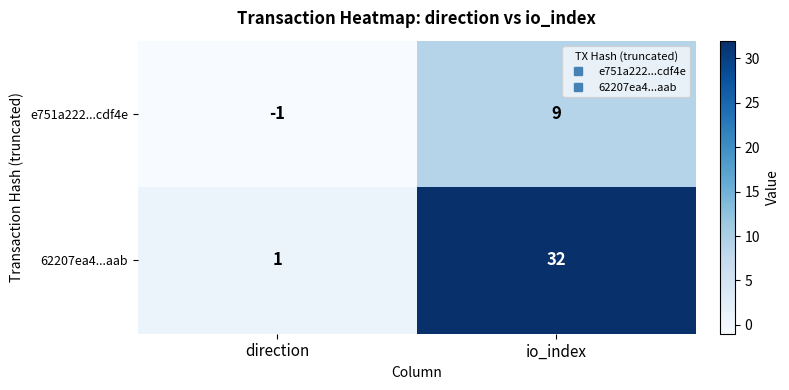

The e751a222...cdf4e series shows -2 at direction. True or false?

False